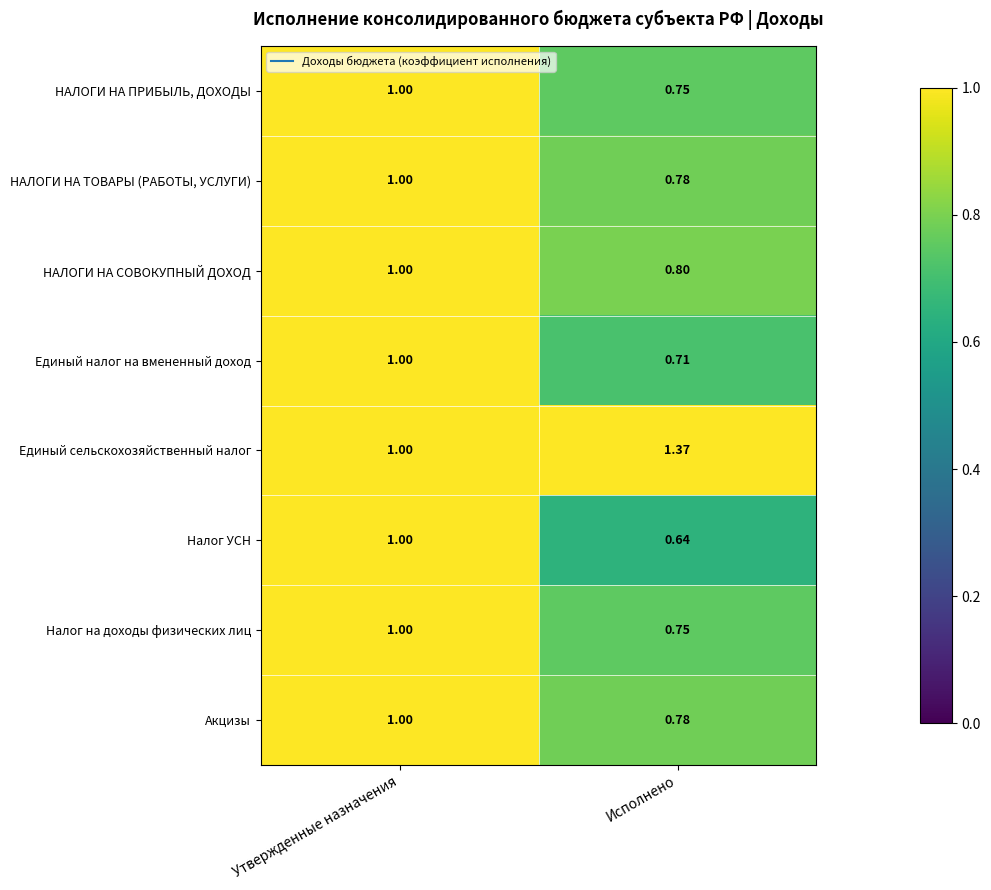

Between Утвержденные назначения and Исполнено, which series saw the biggest shift?

Единый сельскохозяйственный налог